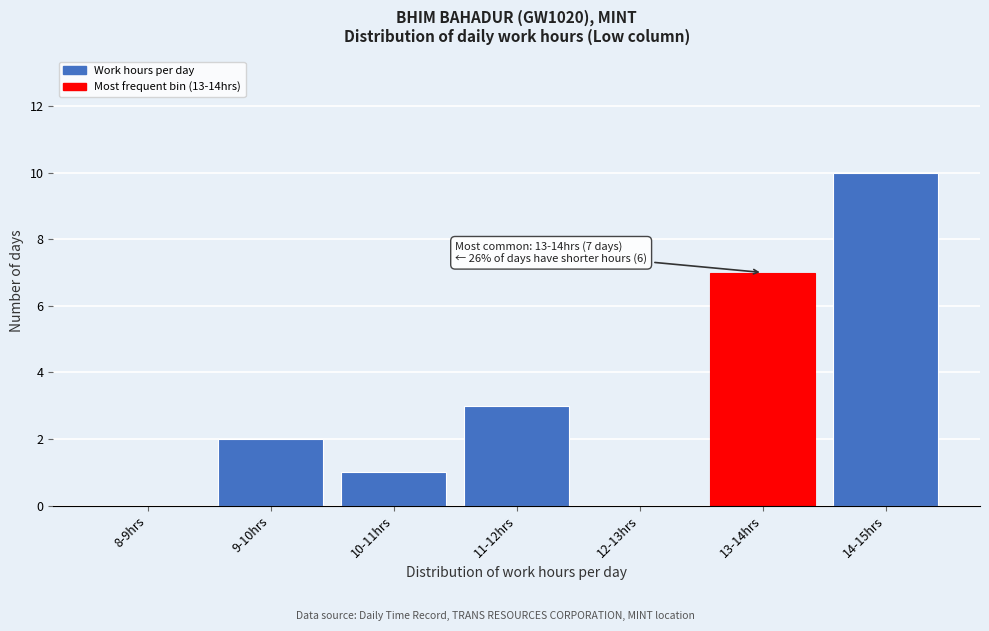

Reading right to left, what are all the values shown in this chart?

14-15hrs=10	13-14hrs=7	12-13hrs=0	11-12hrs=3	10-11hrs=1	9-10hrs=2	8-9hrs=0